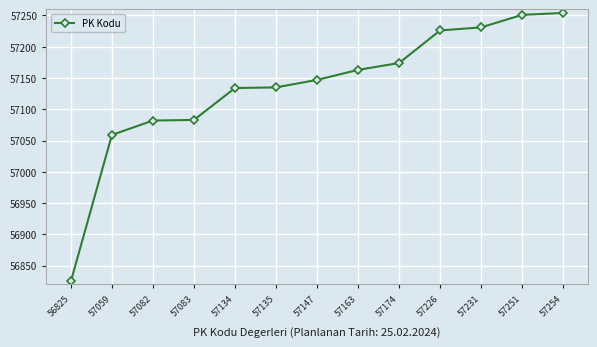

True or false: there are more than 2 points higher than both neighbors.

False